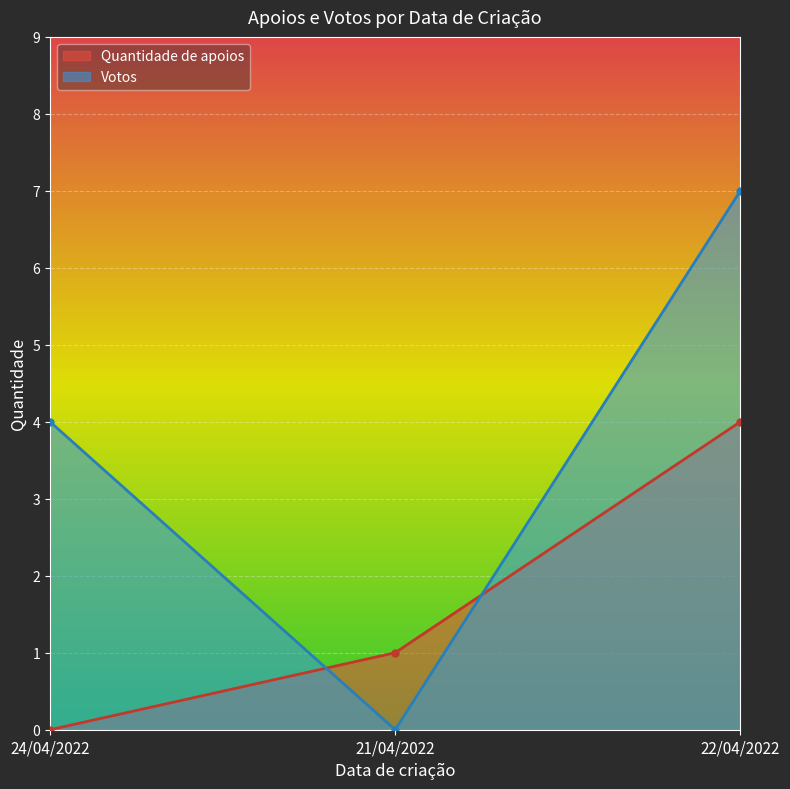

At which label does Quantidade de apoios reach its minimum?

24/04/2022